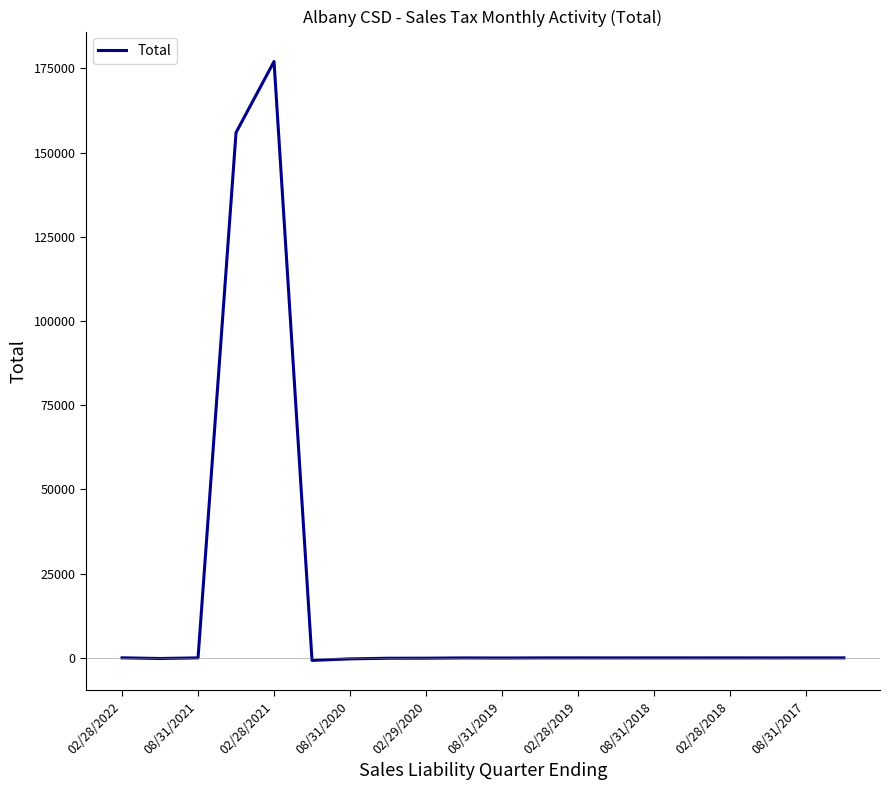

What is the greatest value displayed?

177025.8